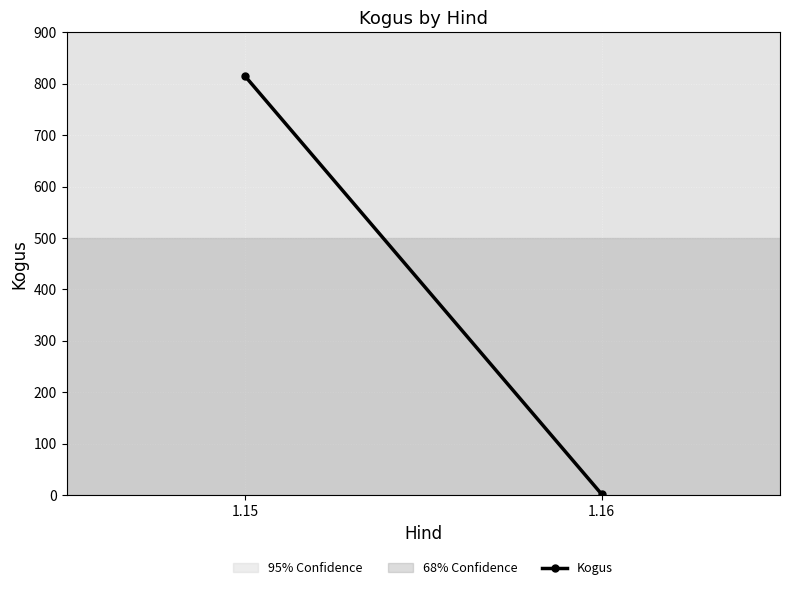

Reading left to right, transcribe all the data shown in this chart.

1.15=815	1.16=2